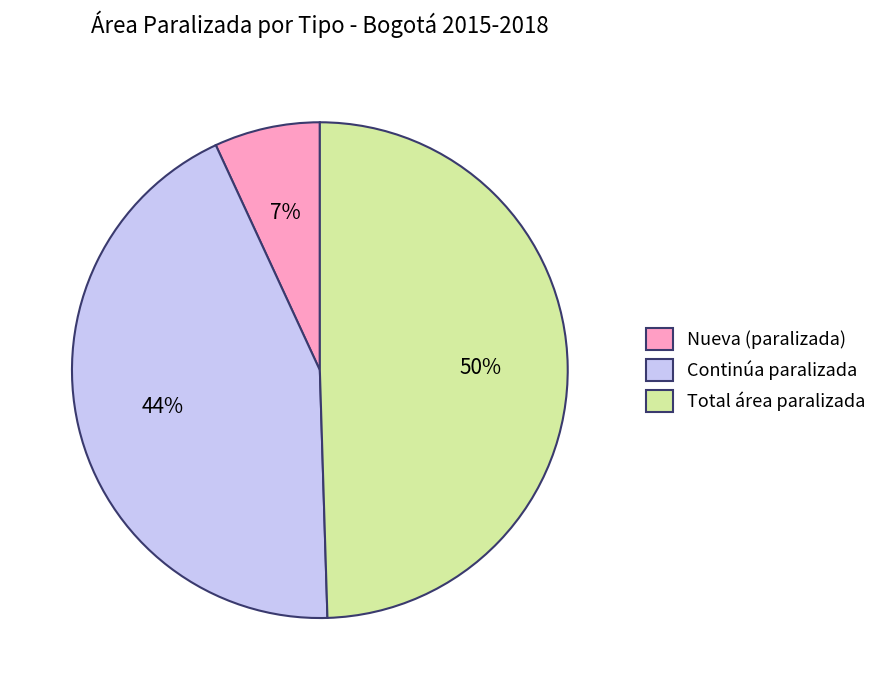

Is there a majority slice in this chart?

No